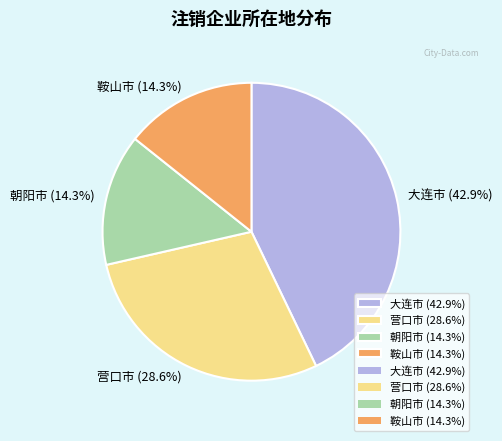

Approximately how many times larger is the value at 营口市 compared to 朝阳市?

2.0